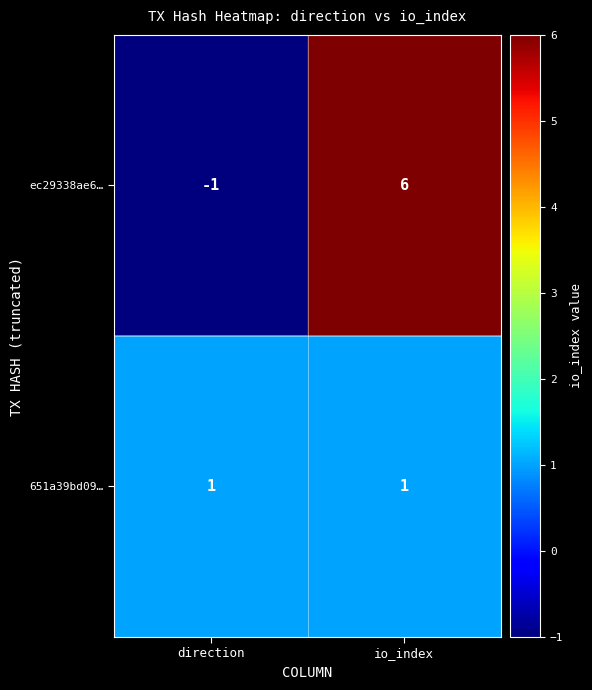

Is it true that 651a39bd09… equals 1 at direction?

True